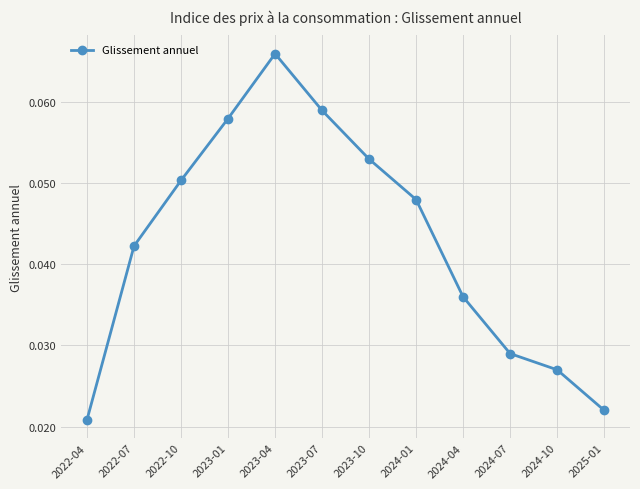

At which category does the chart reach its minimum across all series?

2022-04